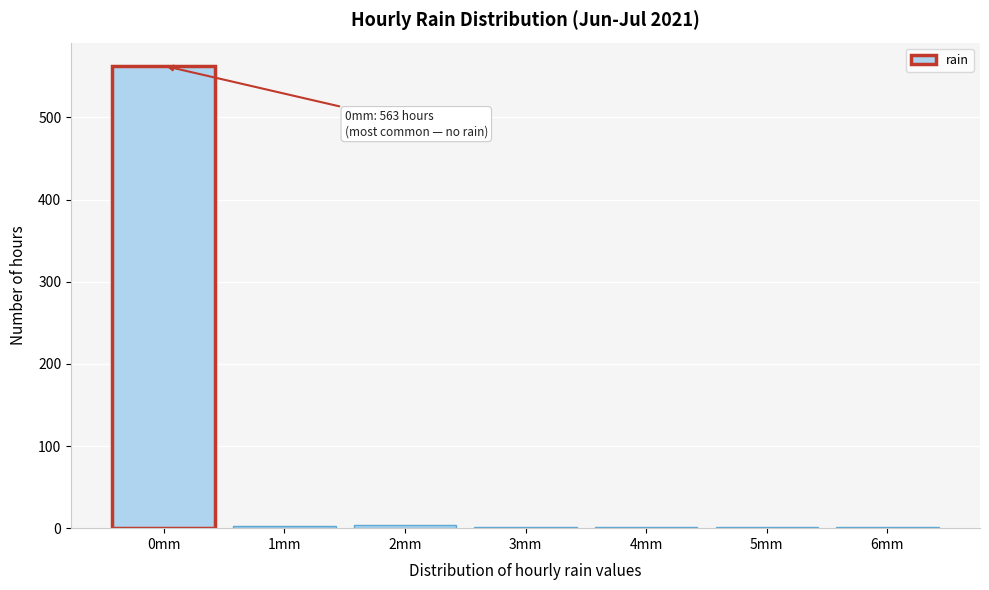

Which category has the highest value across all series?

0mm